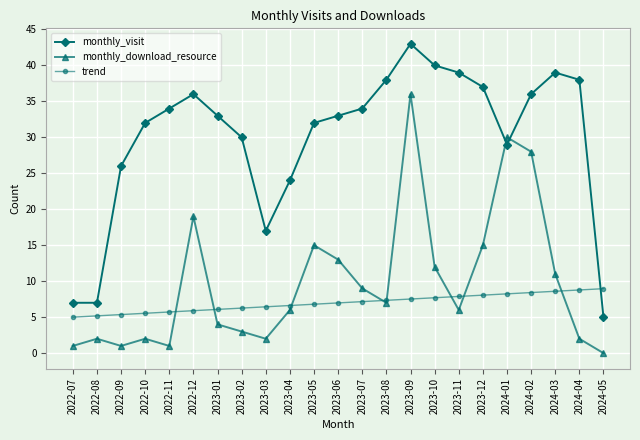

Which series has the largest range (max minus min)?

monthly_visit